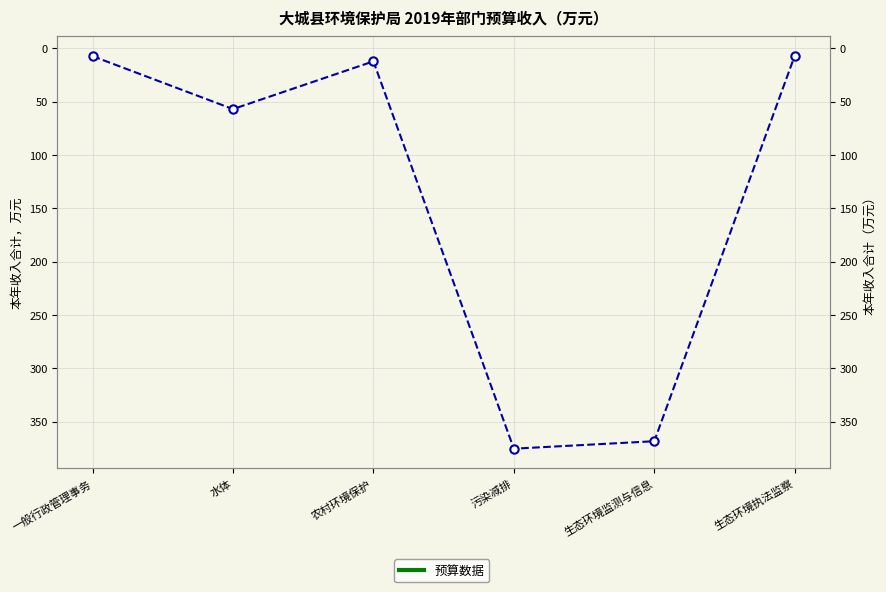

What is the average value?

137.9